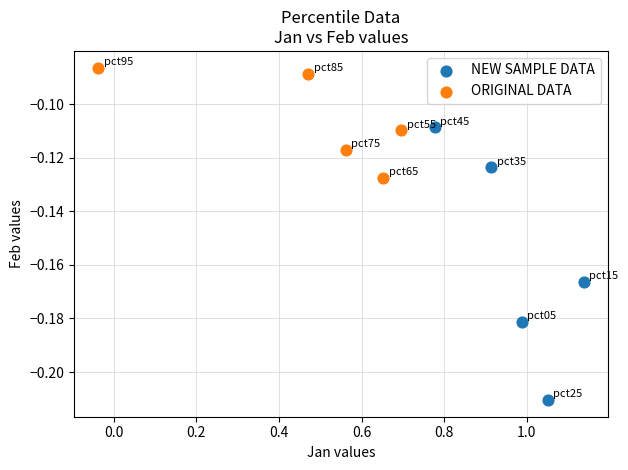

Which series reaches the minimum Y coordinate?

NEW SAMPLE DATA